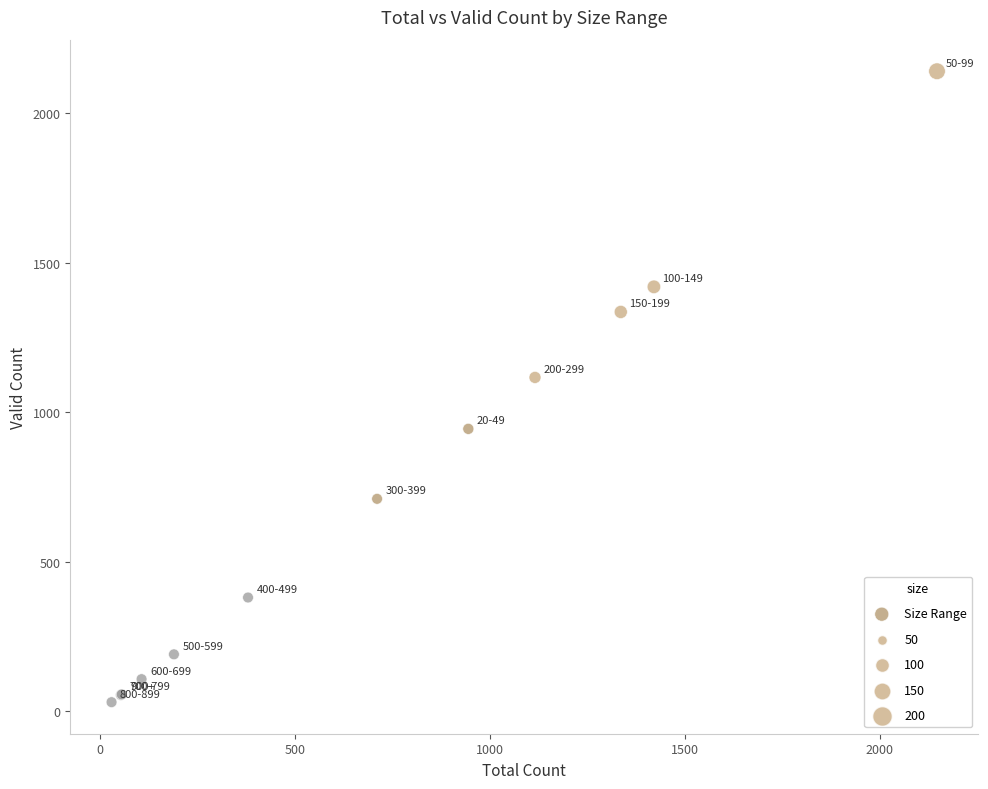

What Y value in the scatter plot is closest to 1085?

1116